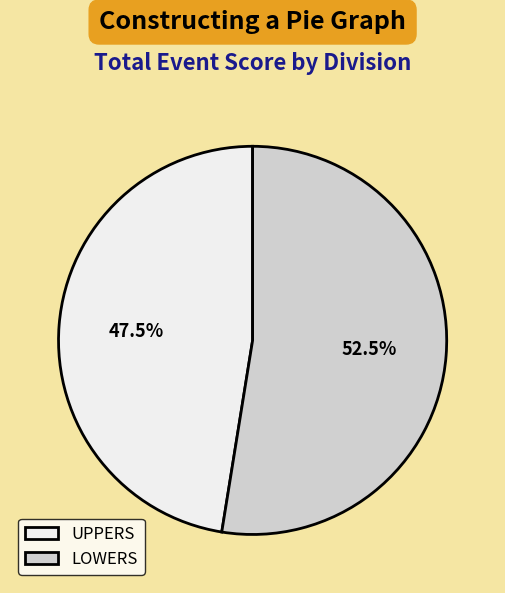

What is the ratio of the value at UPPERS to the value at LOWERS?

0.9